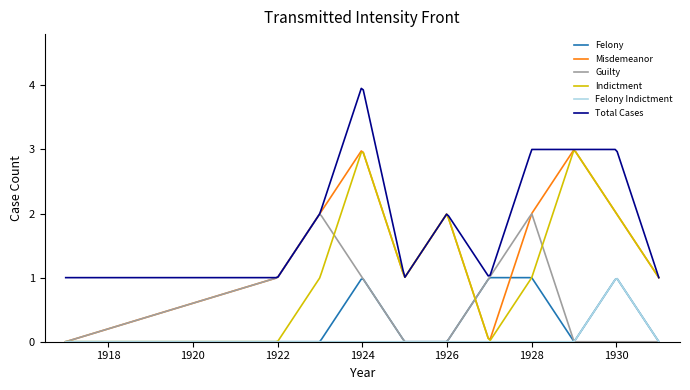

What is the greatest value displayed?

4.0